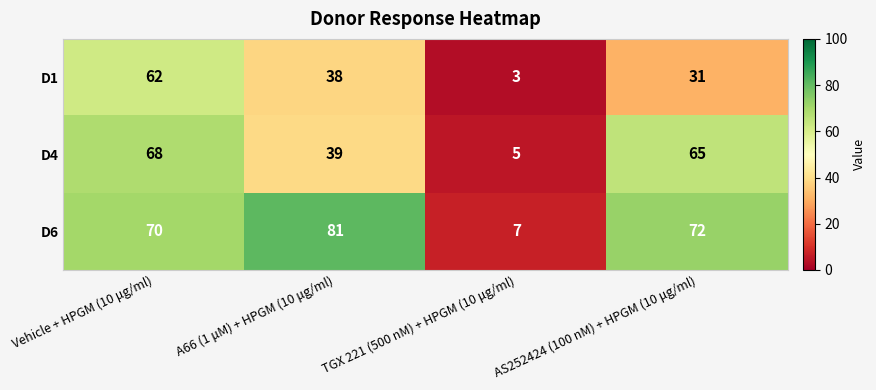

What is the approximate value of D1 at Vehicle + HPGM (10 μg/ml), to the nearest 10?

60